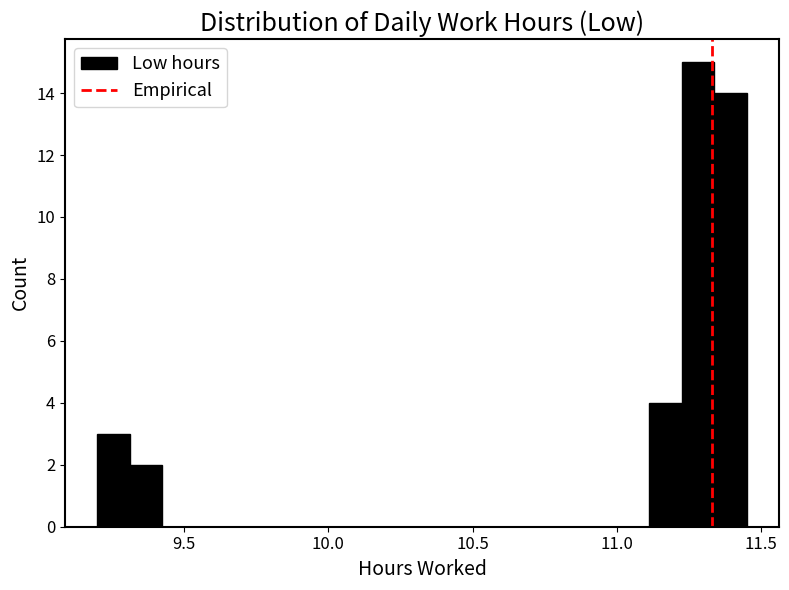

Read against the x-axis, roughly where is the centre of the tallest bar?

11.30